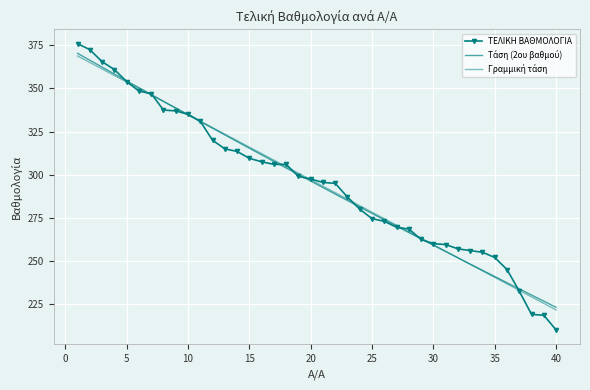

True or false: the data has more than 2 interior local peaks.

False